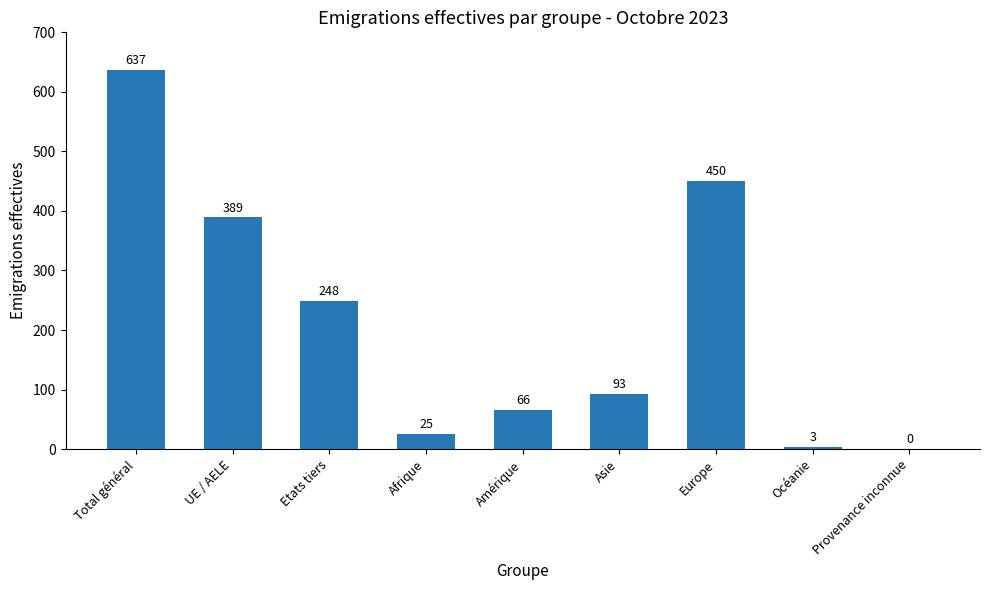

Which has a higher value, Afrique or Etats tiers?

Etats tiers